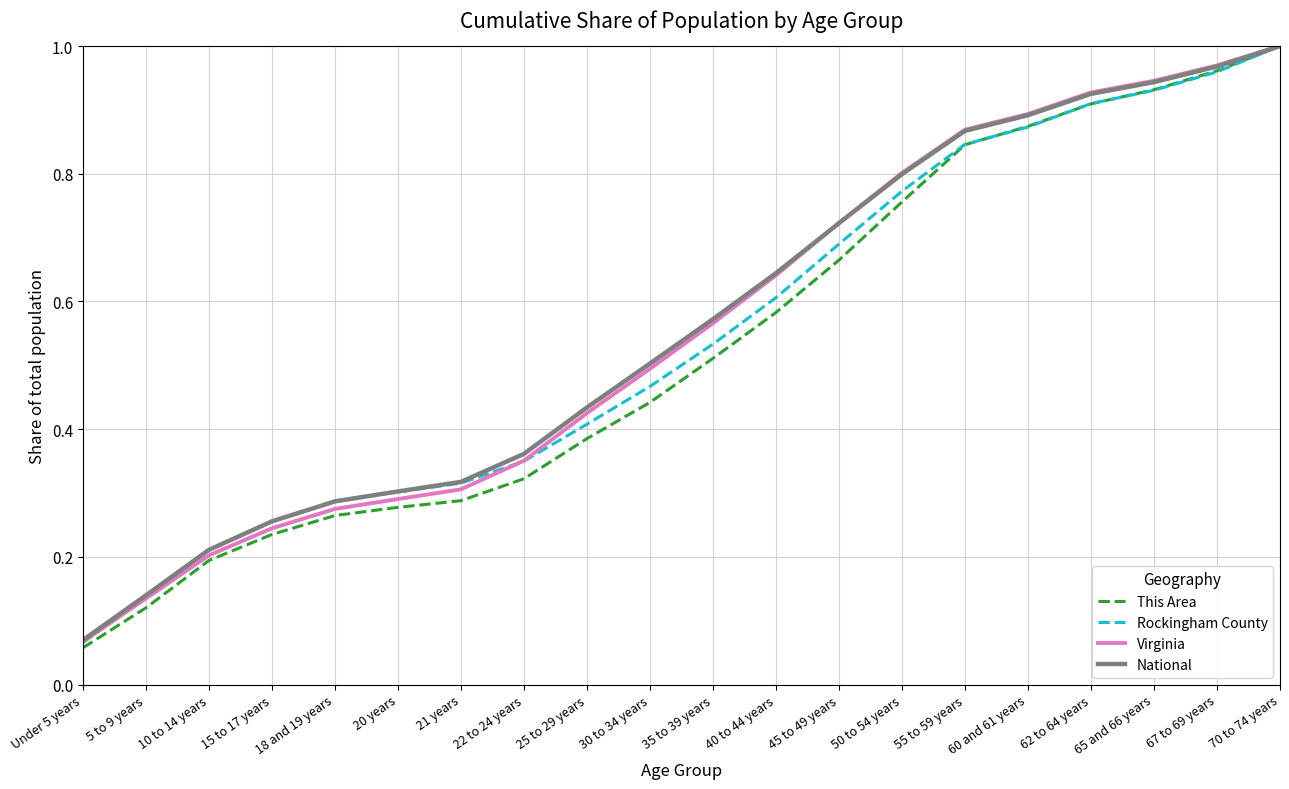

True or false: This Area has more than 1 interior local peaks.

False